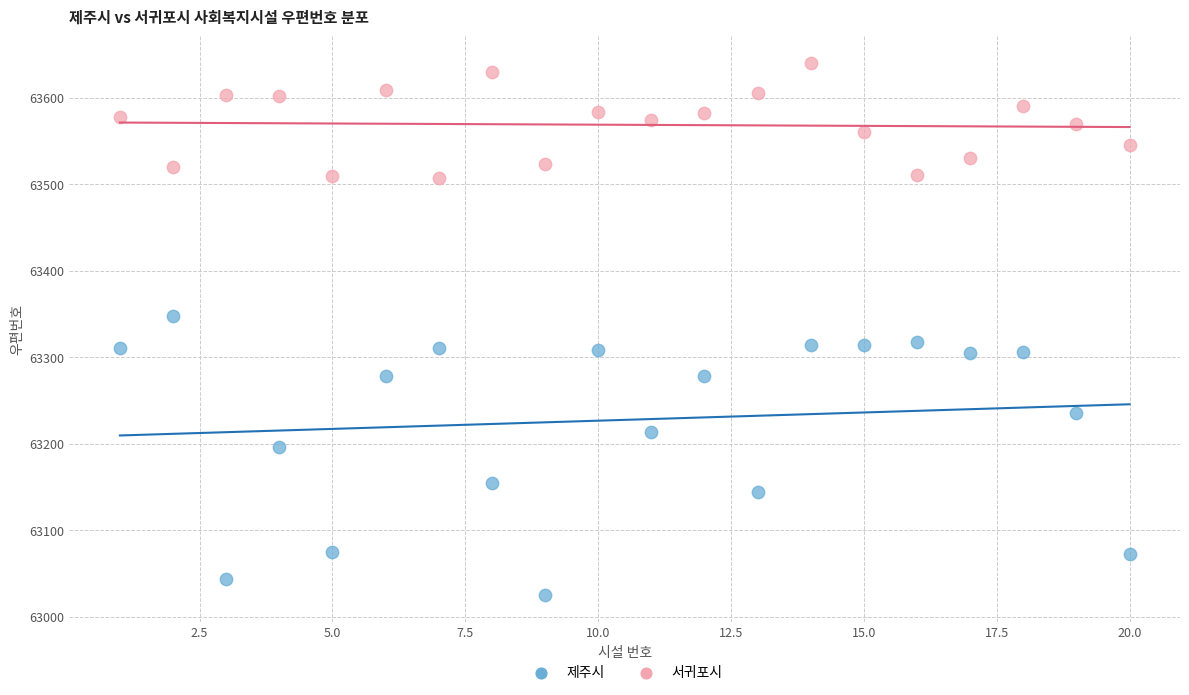

Which series contains the lowest Y value?

제주시